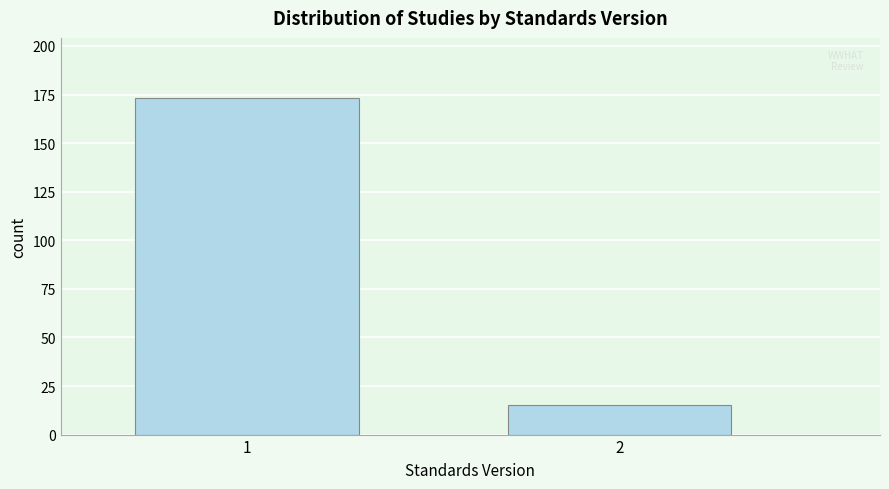

Reading right to left, extract all data points from this chart.

15	173